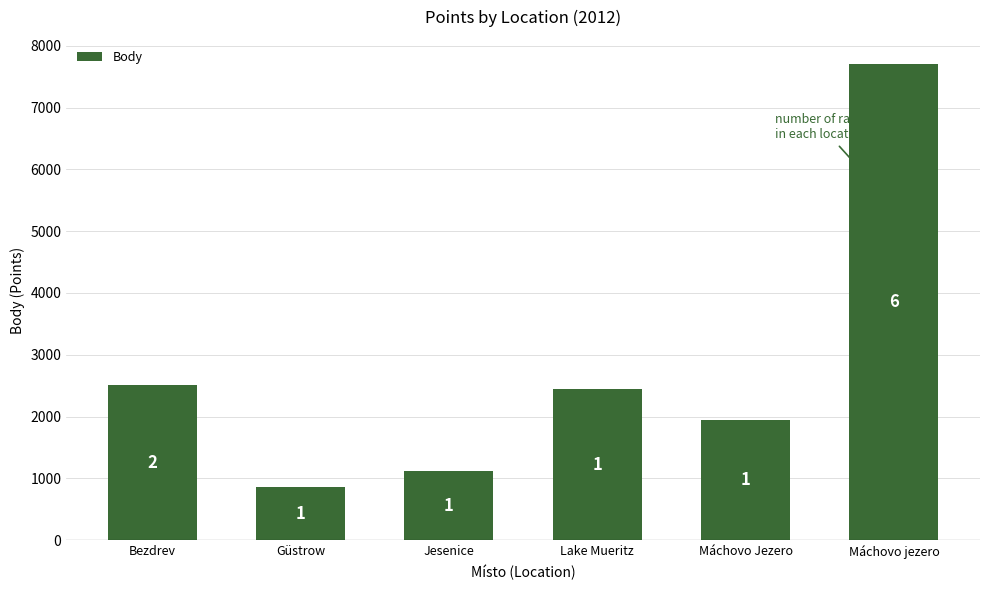

What is the difference between the maximum and minimum values?

6853